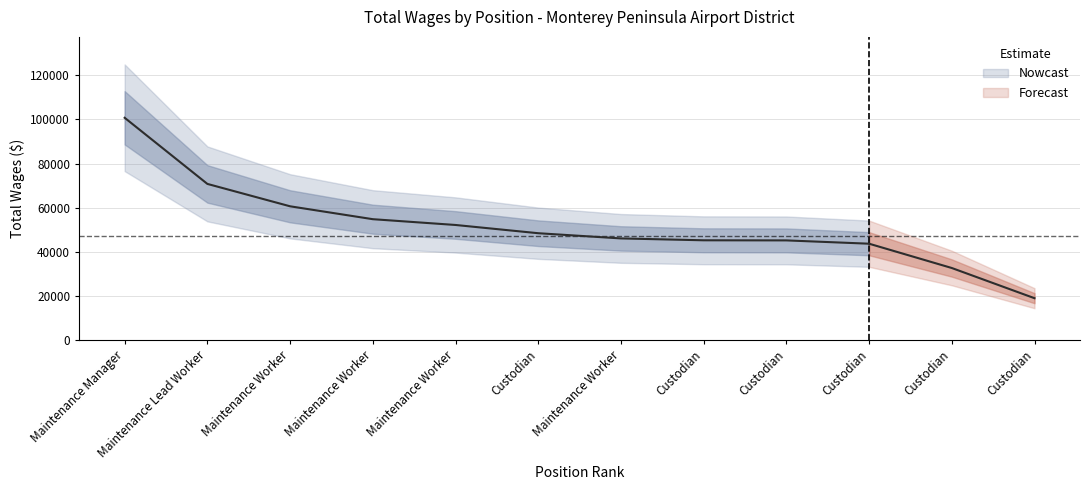

Does the chart display data point markers on the line(s)?

No